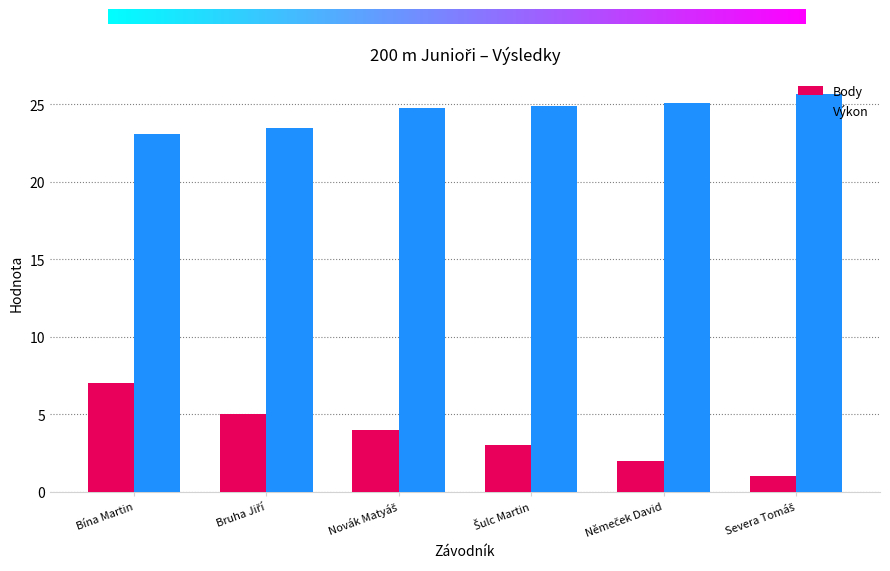

Which series has the widest spread of values?

Body